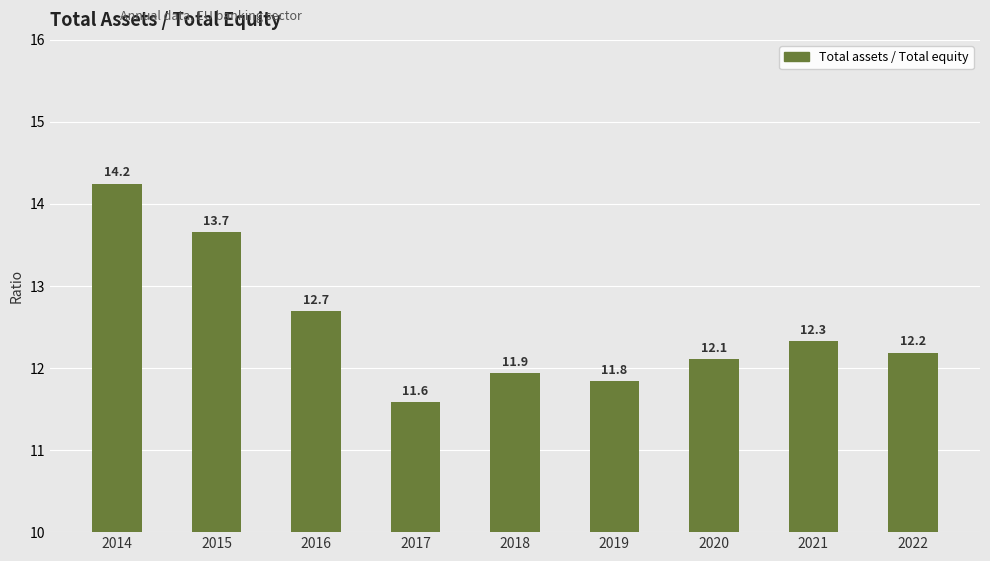

What is the difference between the maximum and second lowest values?

2.4